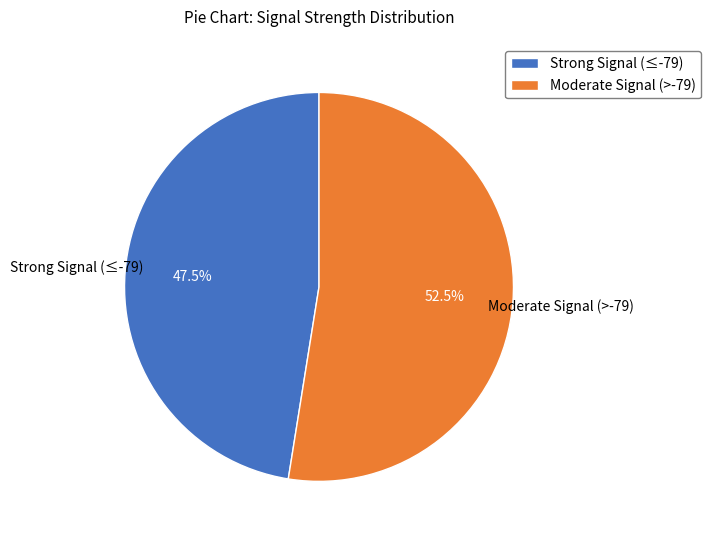

Which category has the biggest portion of the pie?

Moderate Signal (>-79)